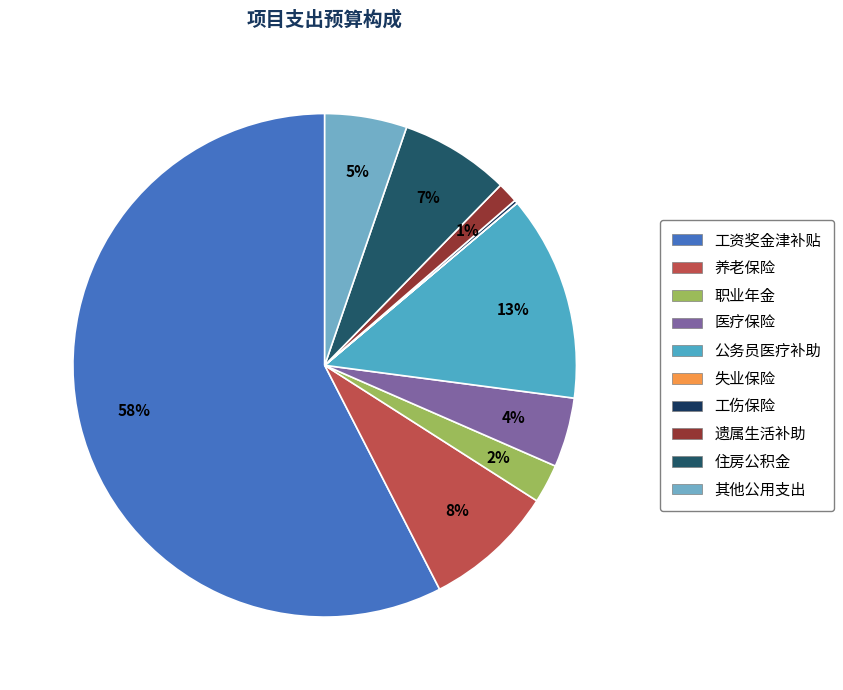

True or false: 职业年金 accounts for 1% of the total.

False